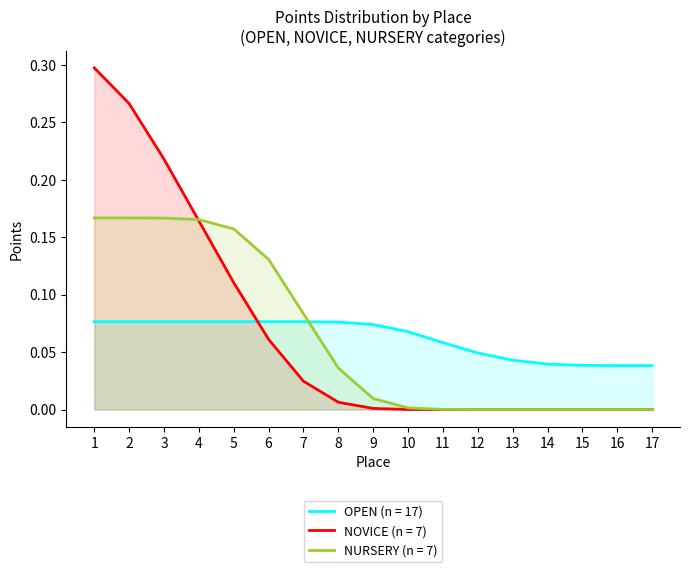

Does the chart display data point markers on the line(s)?

No